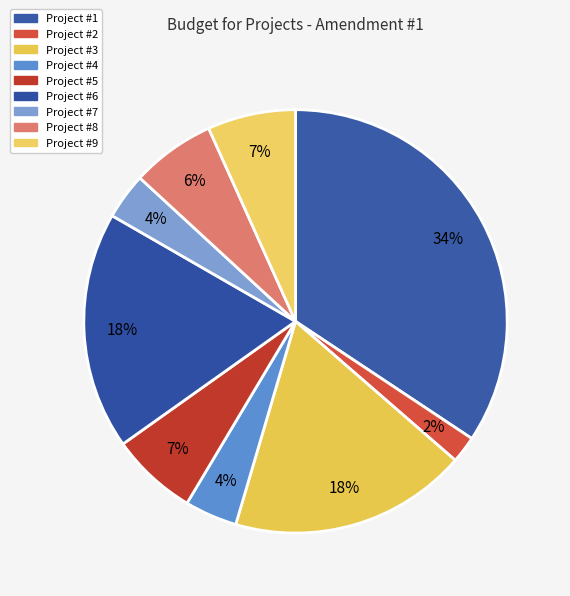

What is the change in value from Project #1 to Project #9?

-34397